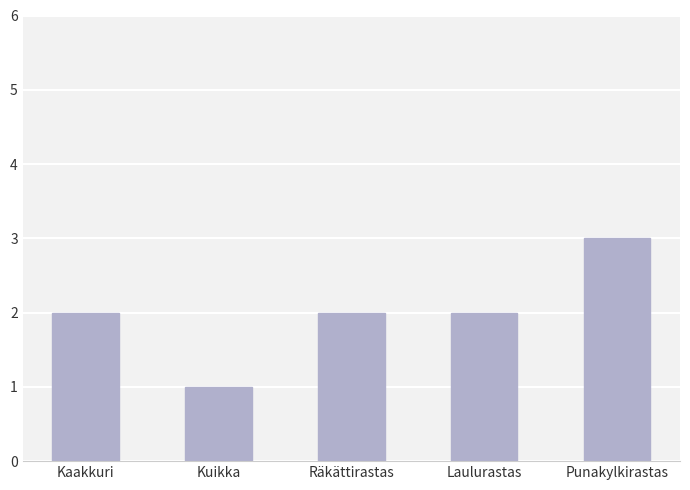

What position from the left is Laulurastas?

4